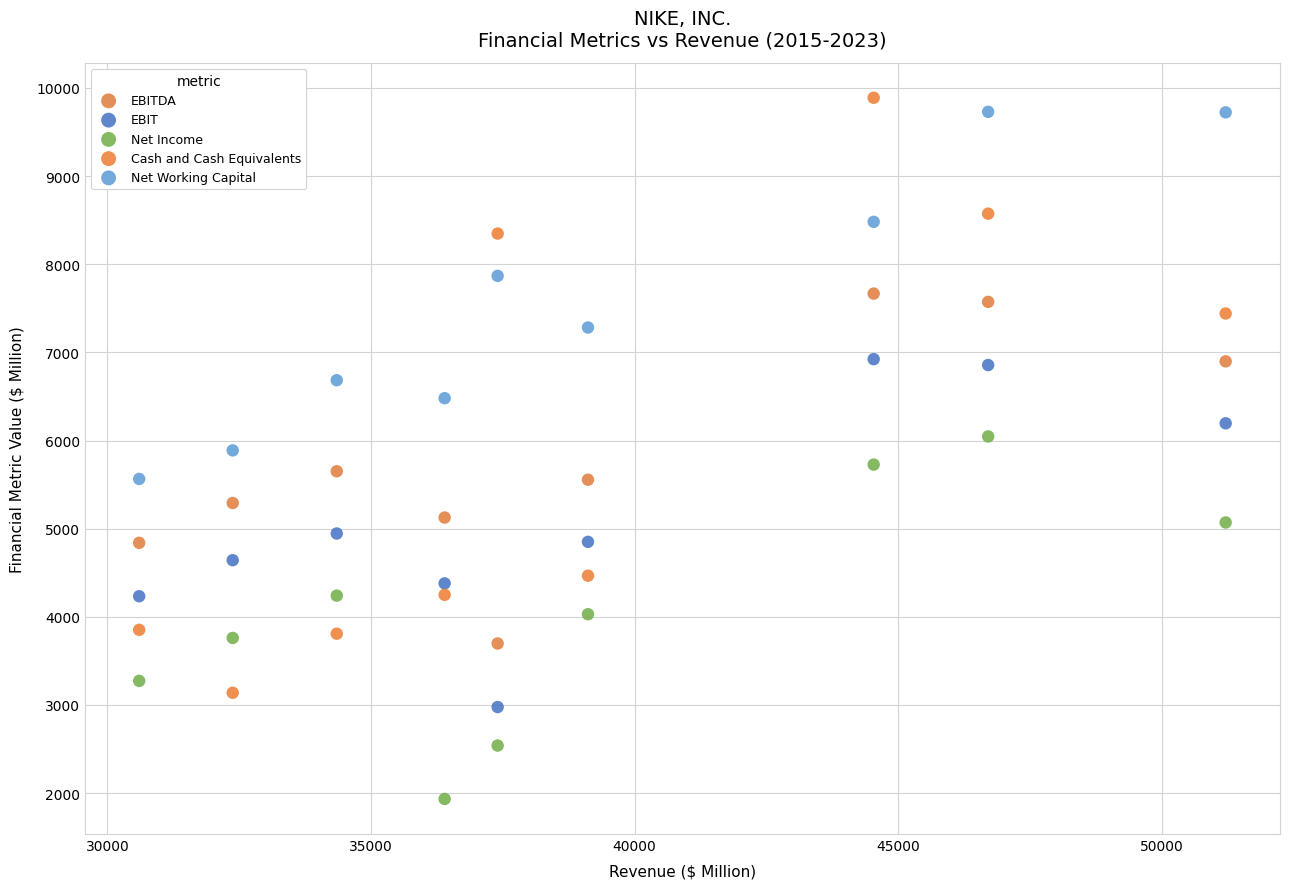

Which series reaches the minimum Y coordinate?

Net Income